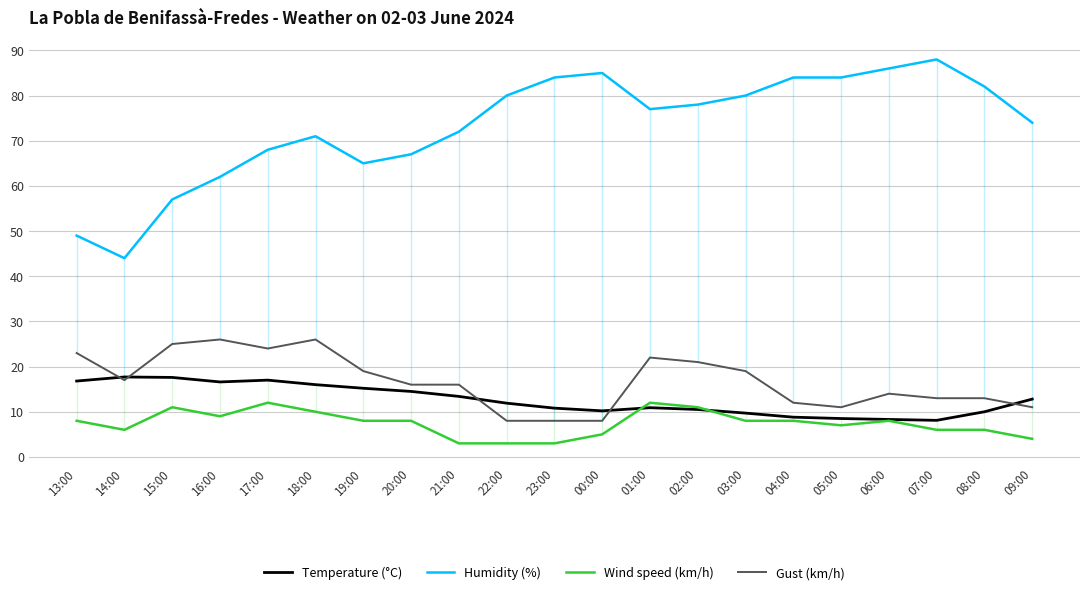

Does the chart have visible grid lines?

Yes